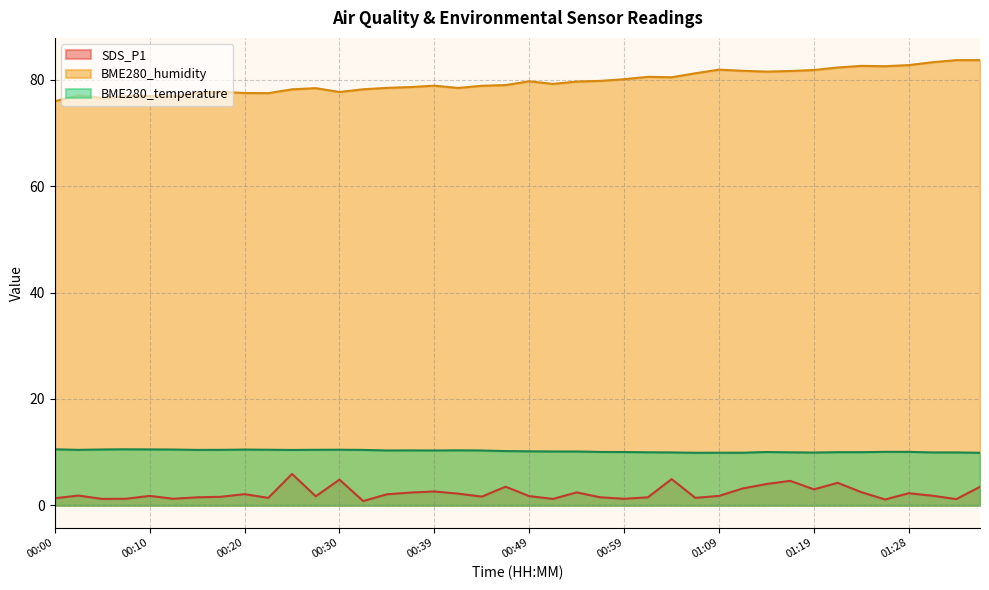

How many interior local valleys does the BME280_humidity series have?

9